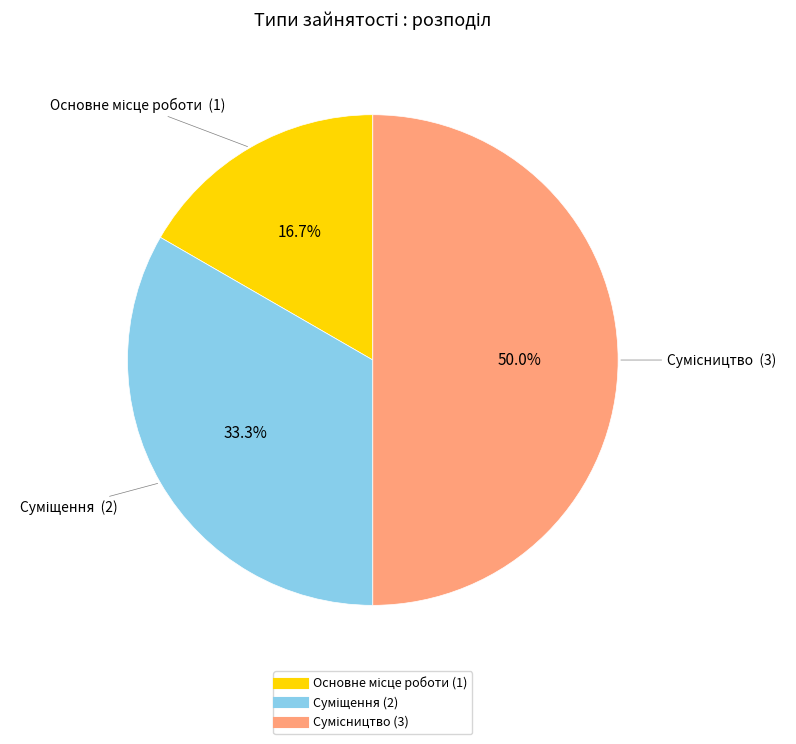

What is the change in value from Основне місце роботи to Сумісництво?

+2